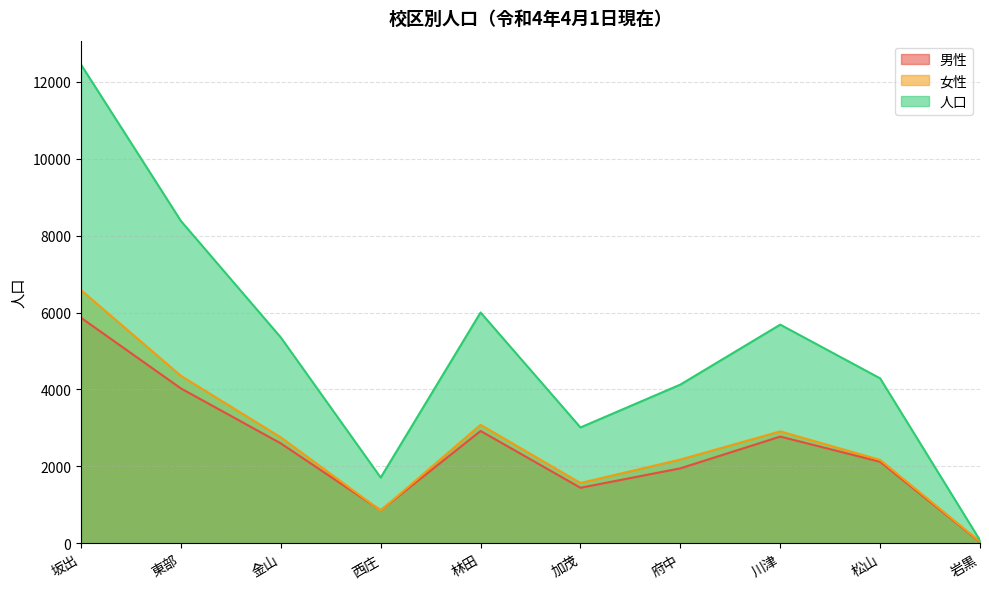

Reading left to right, list all the values displayed in this chart.

男性: 坂出=5864	東部=4027	金山=2598	西庄=858	林田=2921	加茂=1444	府中=1949	川津=2775	松山=2120	岩黒=34
女性: 坂出=6584	東部=4355	金山=2755	西庄=851	林田=3081	加茂=1568	府中=2178	川津=2911	松山=2169	岩黒=43
人口: 坂出=12448	東部=8382	金山=5353	西庄=1709	林田=6002	加茂=3012	府中=4127	川津=5686	松山=4289	岩黒=77